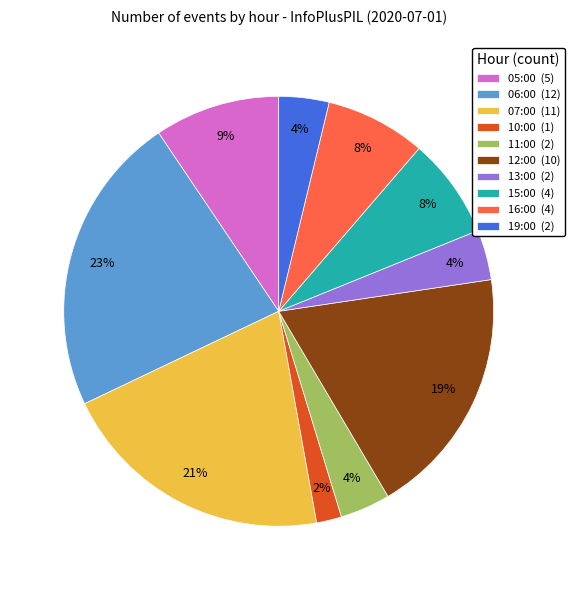

Which slice is the smallest?

10:00